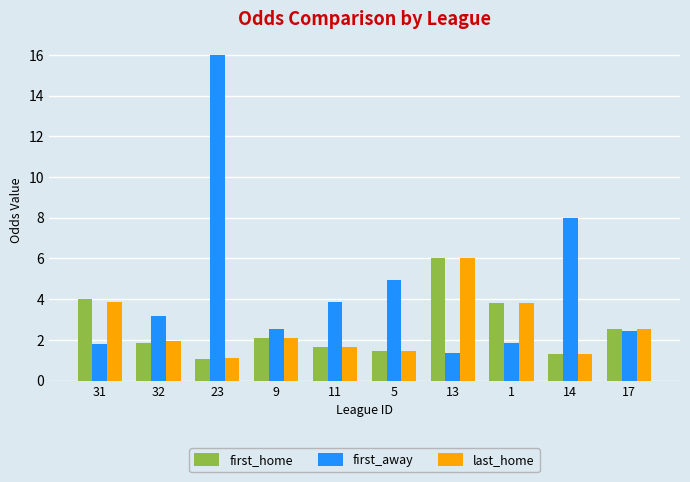

At which label does first_away first exceed 3?

32